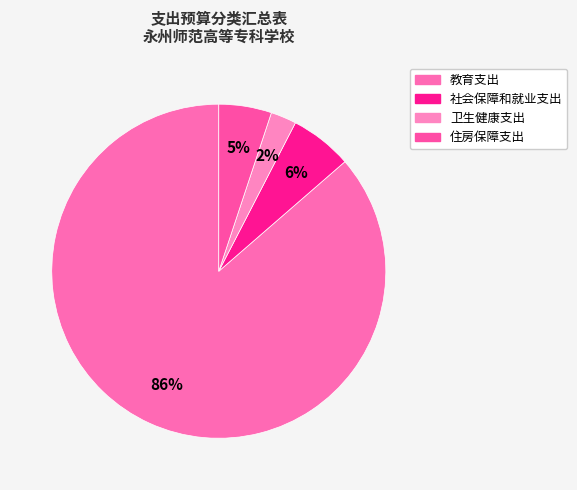

How many segments does this pie chart have?

4